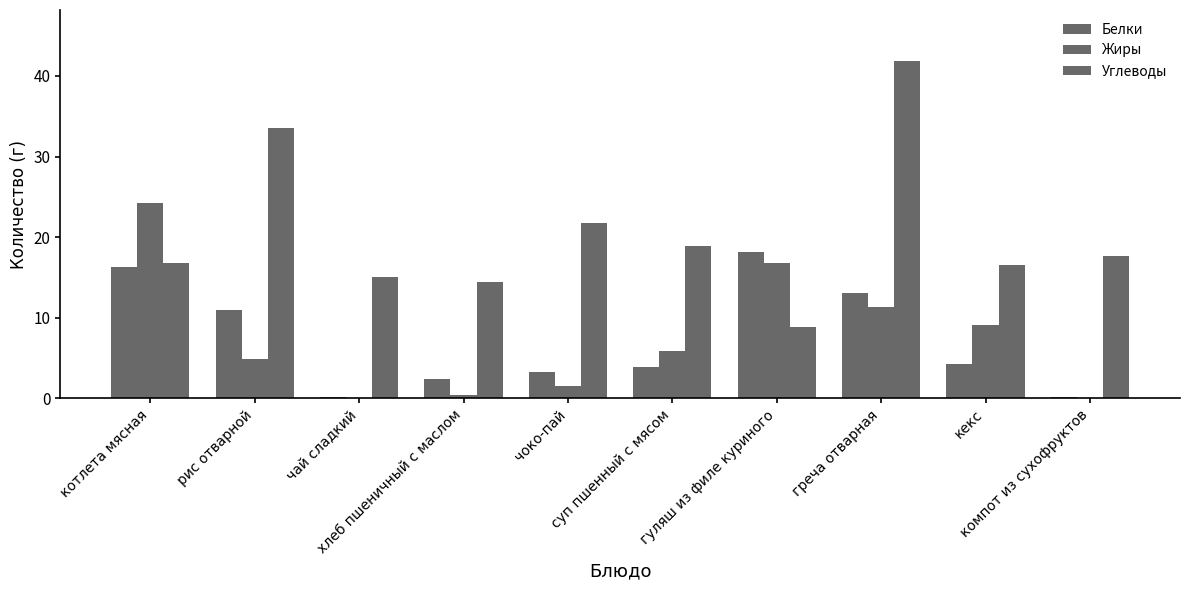

Is it true that Углеводы equals 5.0 at компот из сухофруктов?

False